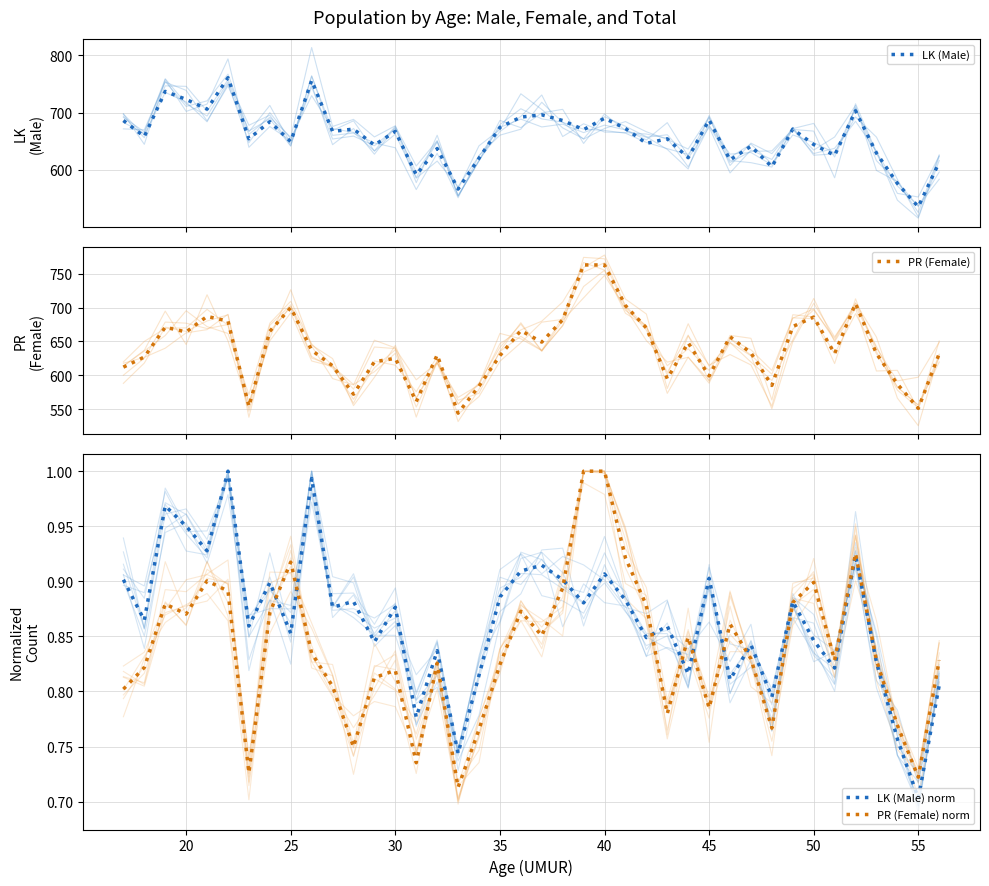

Which series has the largest total across all categories?

LK (Male)